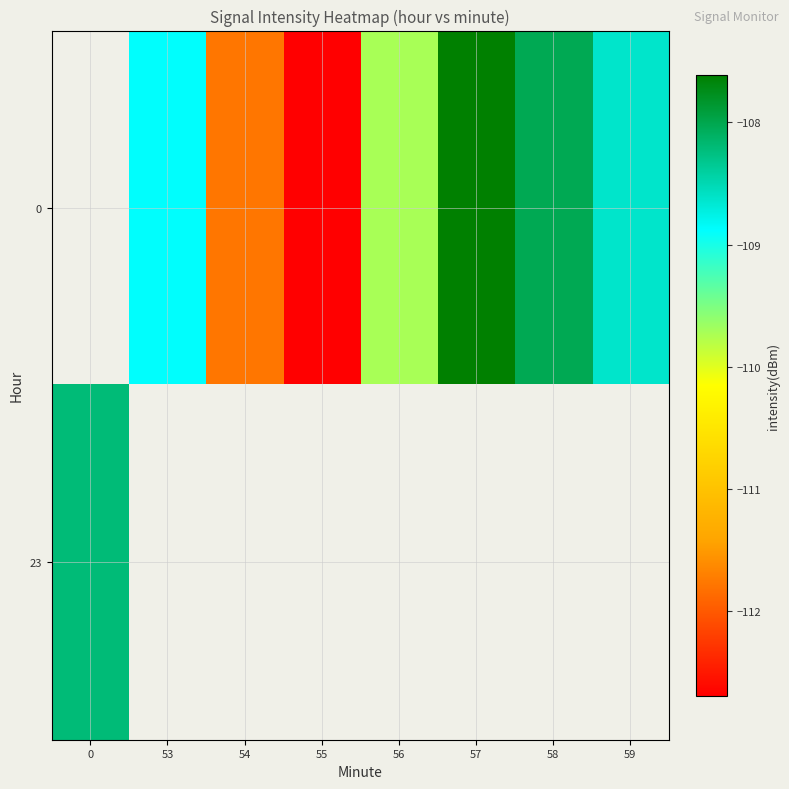

How many data points does each series have?

8